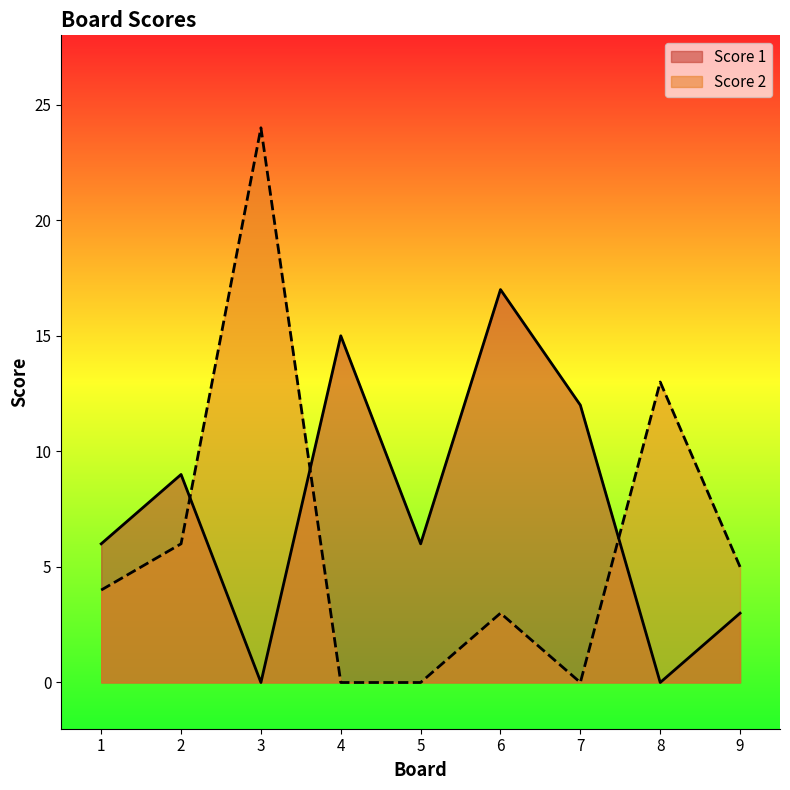

The value of Score 1 at 7 is 7. True or false?

False